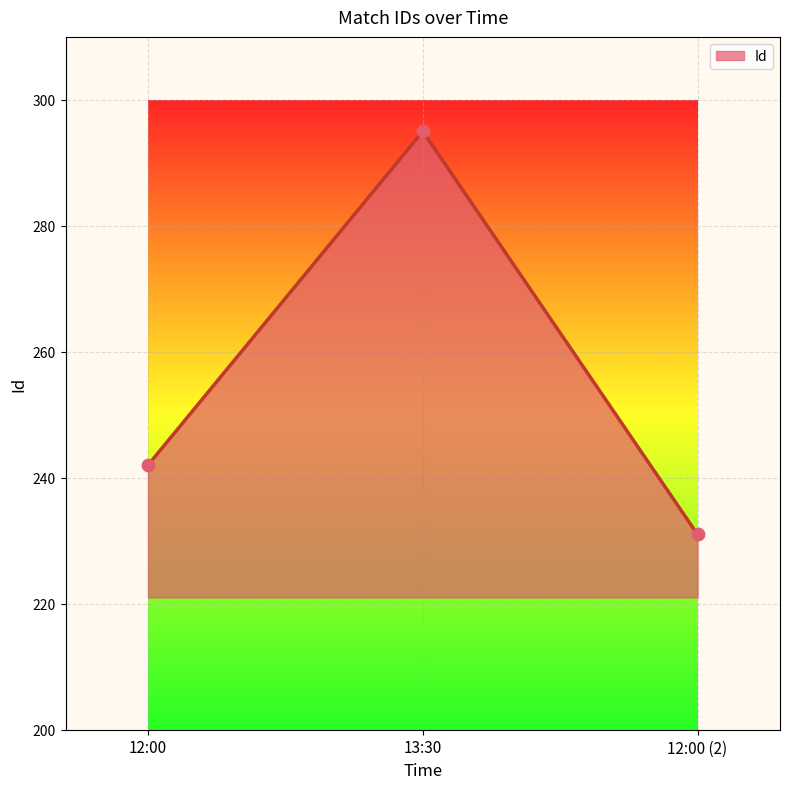

Which has a higher value, 12:00 or 12:00 (2)?

12:00